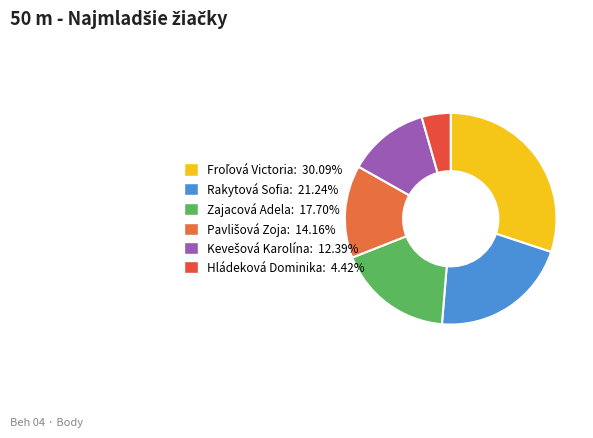

Is the sum of Kevešová Karolína and Froľová Victoria greater than half?

No